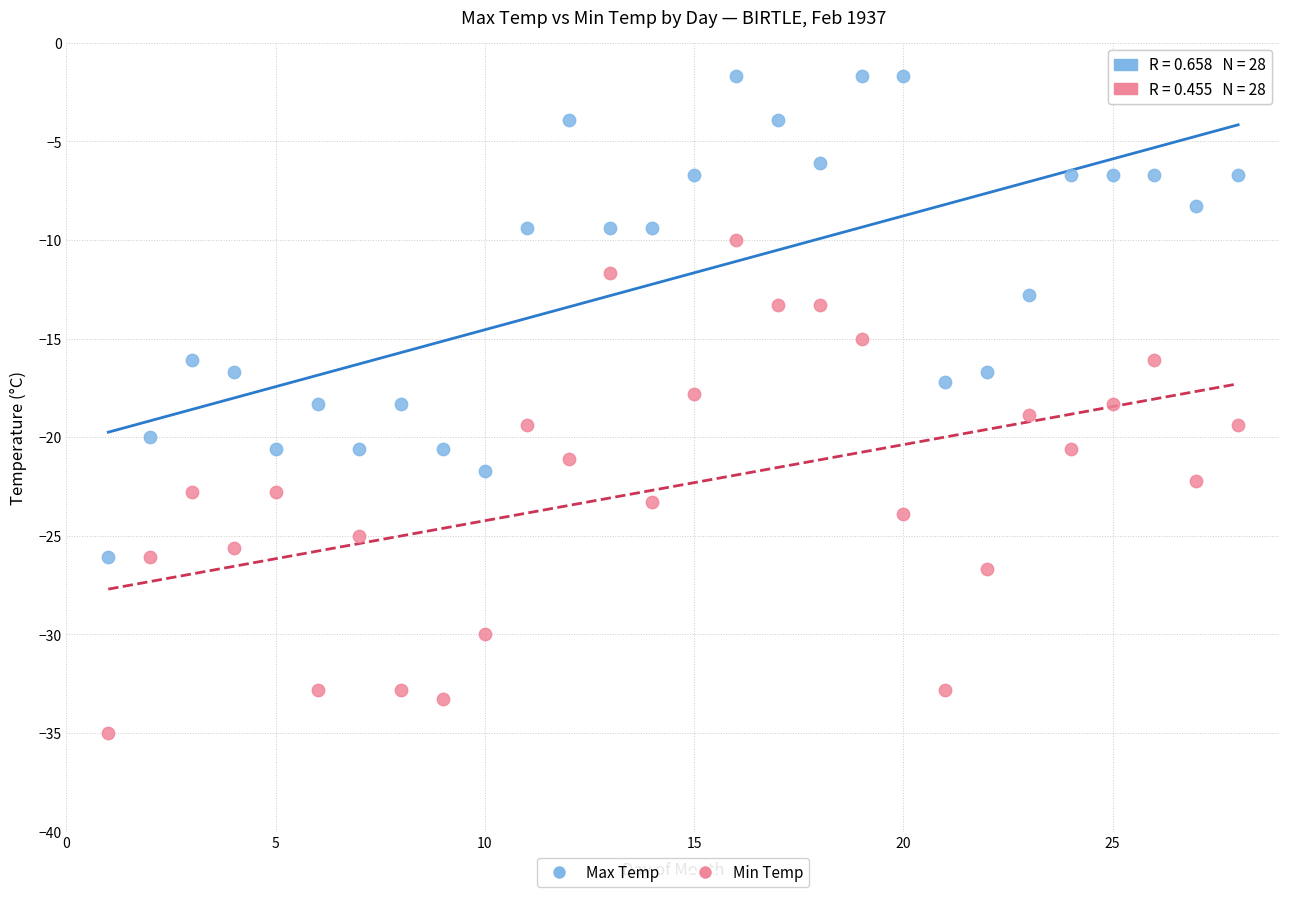

Which series contains the highest Y value?

Max Temp